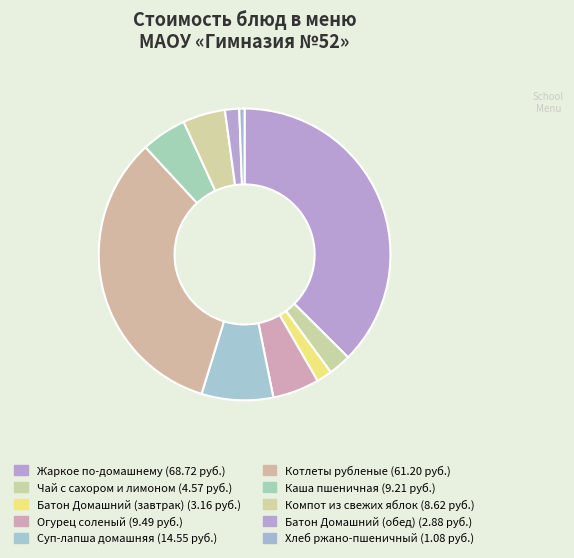

Does any single category account for the majority?

No